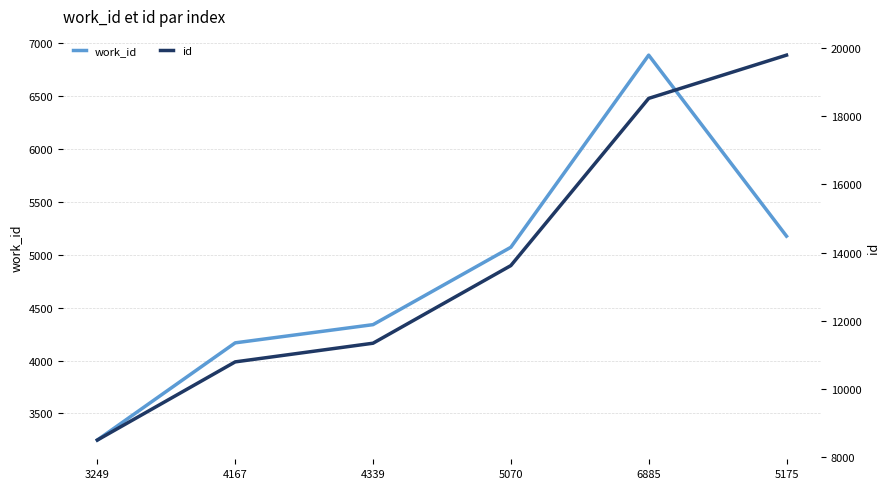

Between 3249 and 4167, which series saw the biggest shift?

id